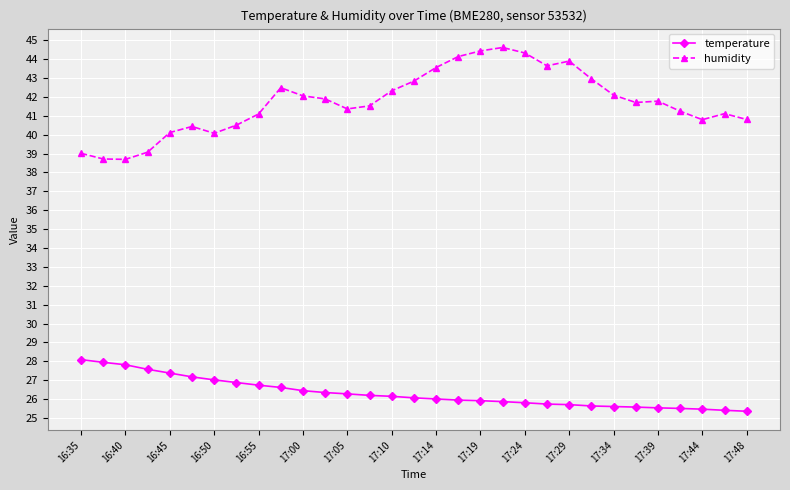

What is the highest value of the temperature series?

28.1